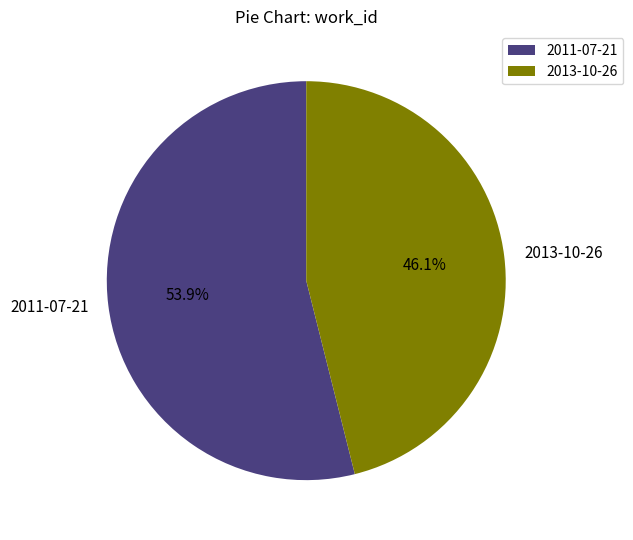

To the nearest percent, what portion does 2011-07-21 represent?

54%